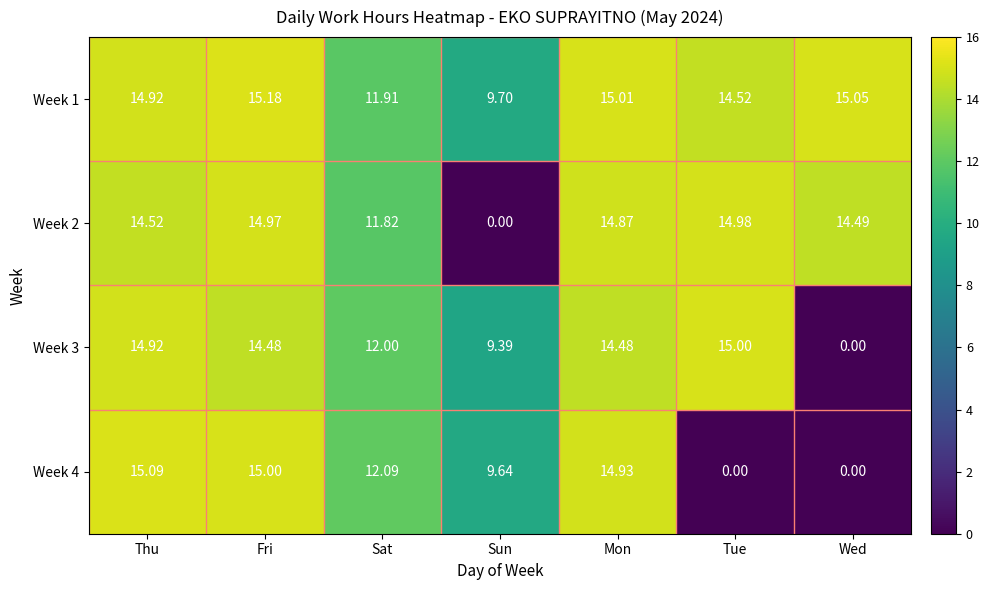

Rank the series at Sat from lowest to highest value.

Week 2, Week 1, Week 3, Week 4